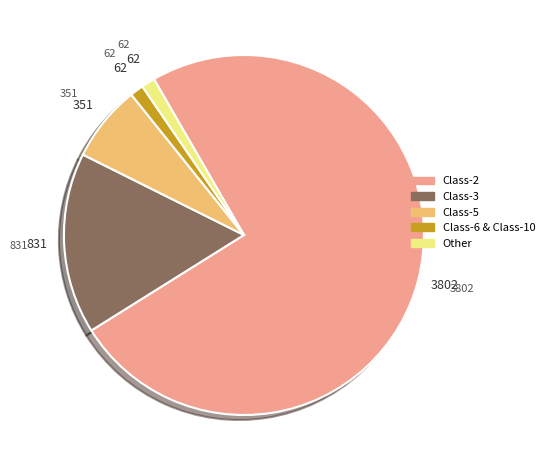

Approximately how many times larger is the value at Class-2 compared to Class-6 & Class-10?

61.3